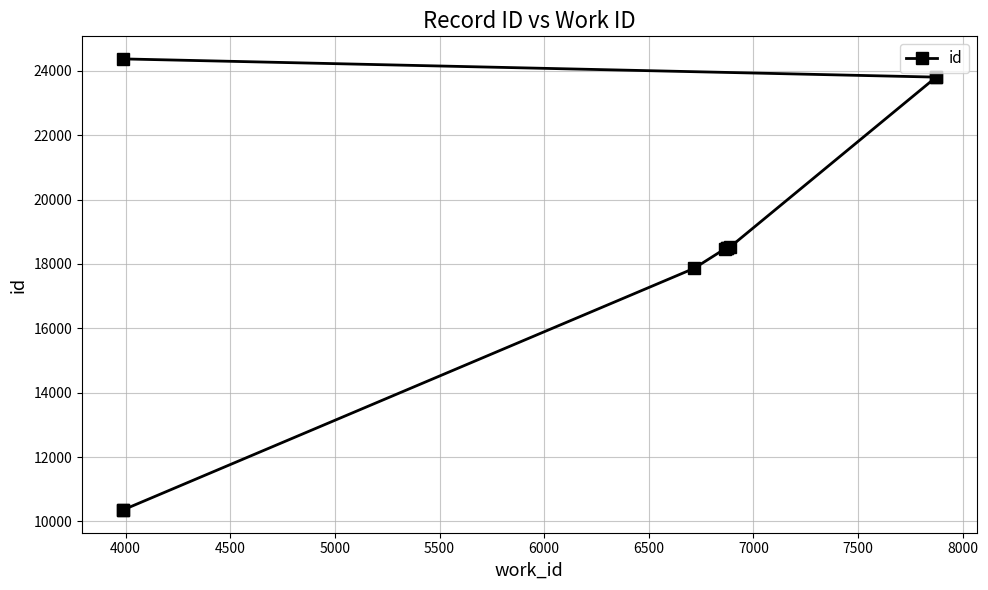

What is the value of the 8th point from the left?

23797